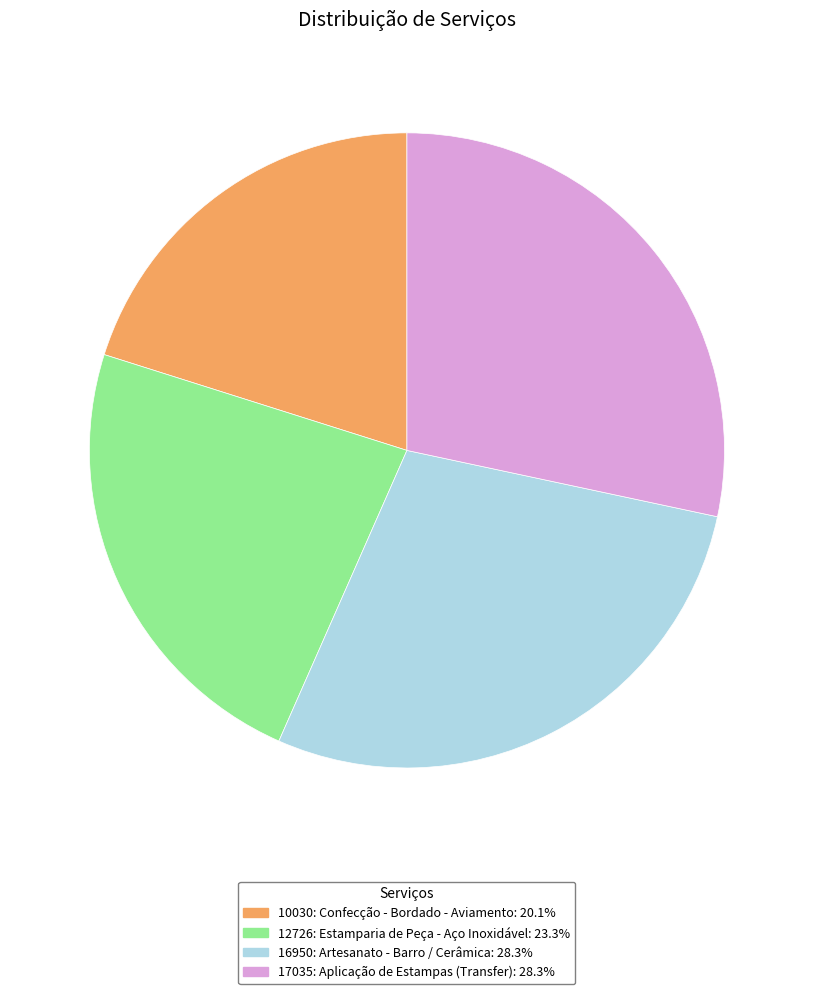

Do 16950: Artesanato - Barro / Cerâmica and 17035: Aplicação de Estampas (Transfer) together represent more than half of the pie?

Yes